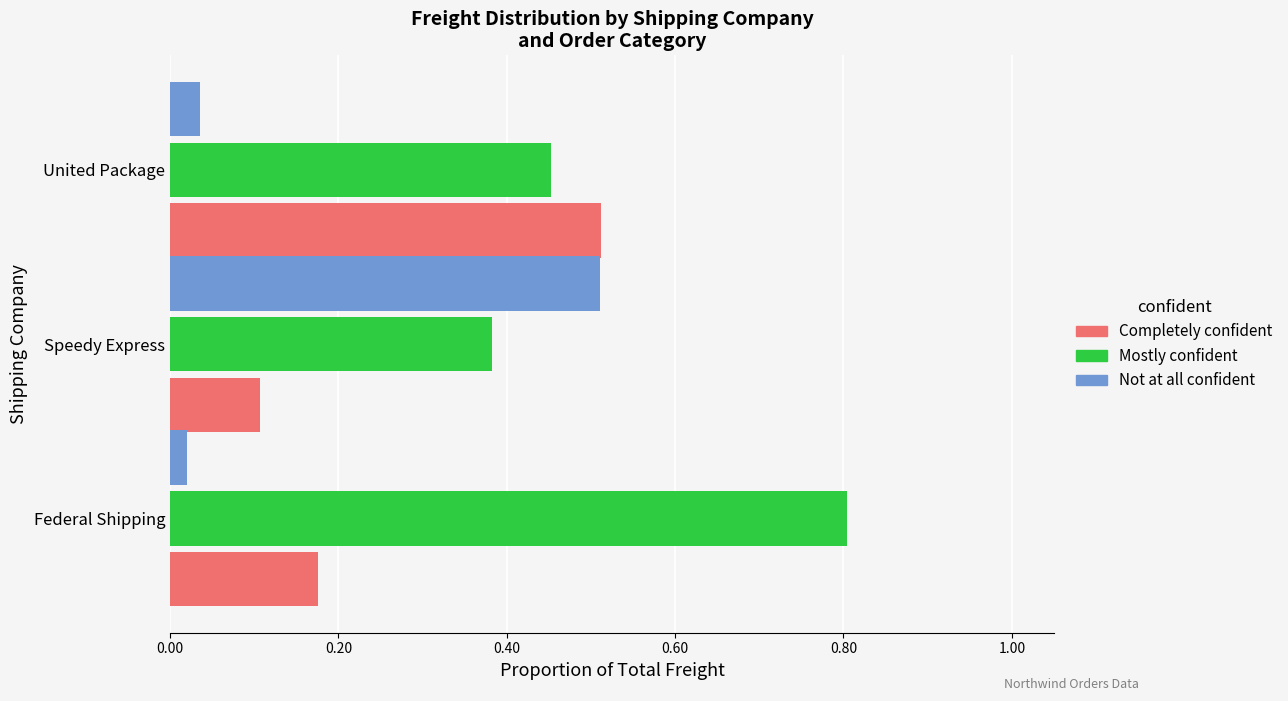

Rank the series at Federal Shipping from highest to lowest value.

Mostly confident, Completely confident, Not at all confident